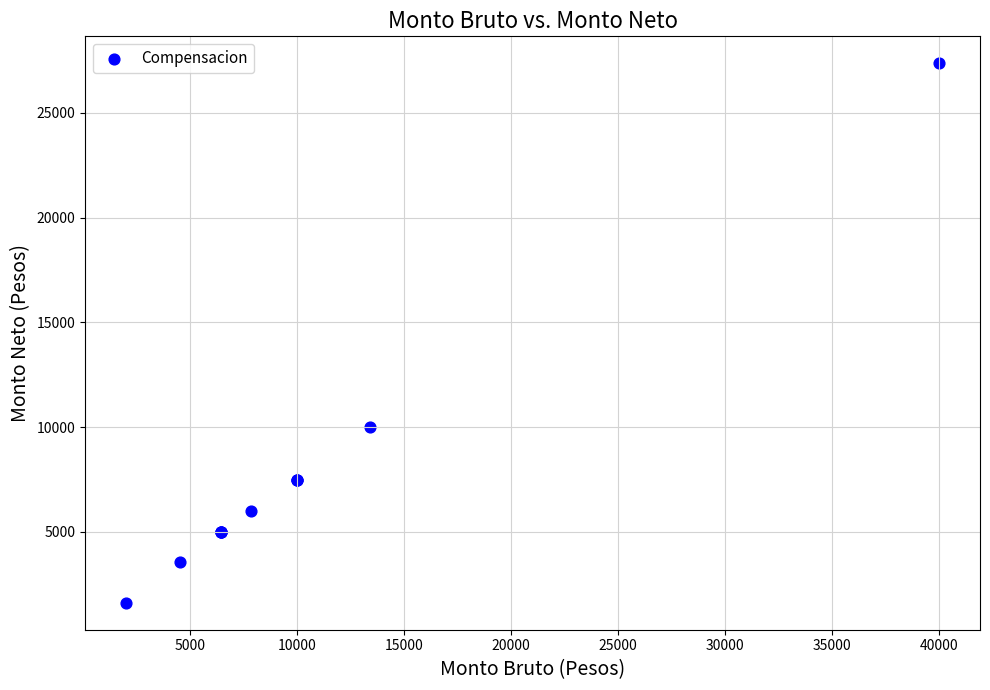

What Y value in the scatter plot is closest to 14487?

10000.0